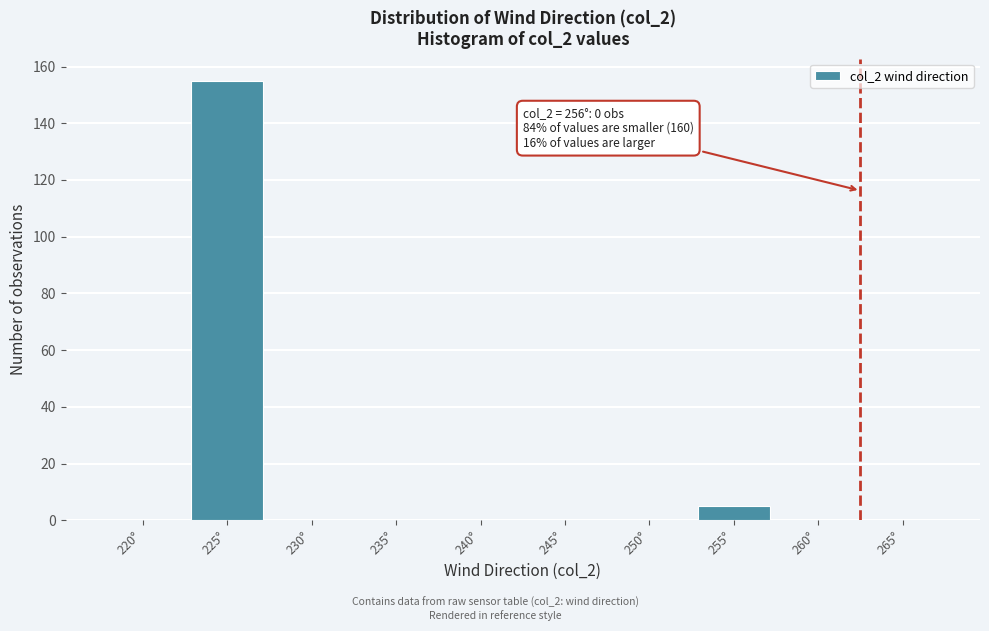

Reading left to right, list all the values displayed in this chart.

220°=0	225°=155	230°=0	235°=0	240°=0	245°=0	250°=0	255°=5	260°=0	265°=0